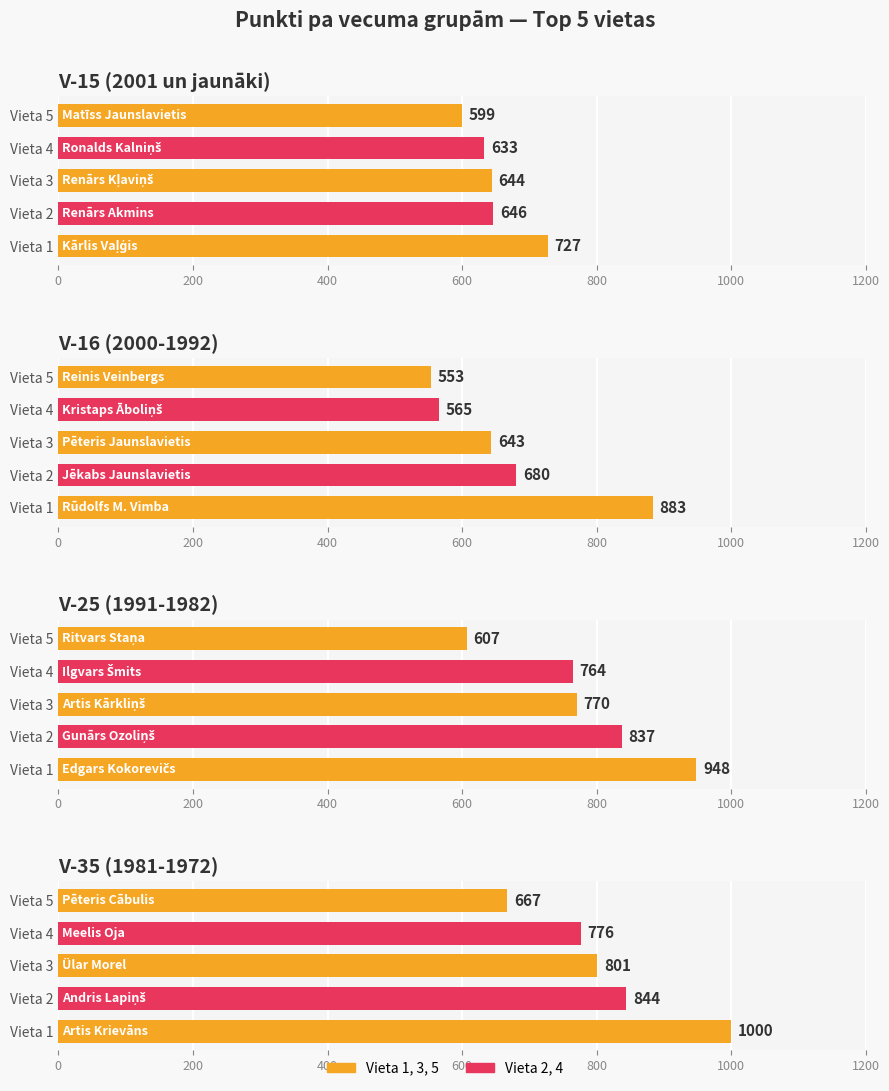

What is the lowest value of the V-16 (2000-1992) series?

553